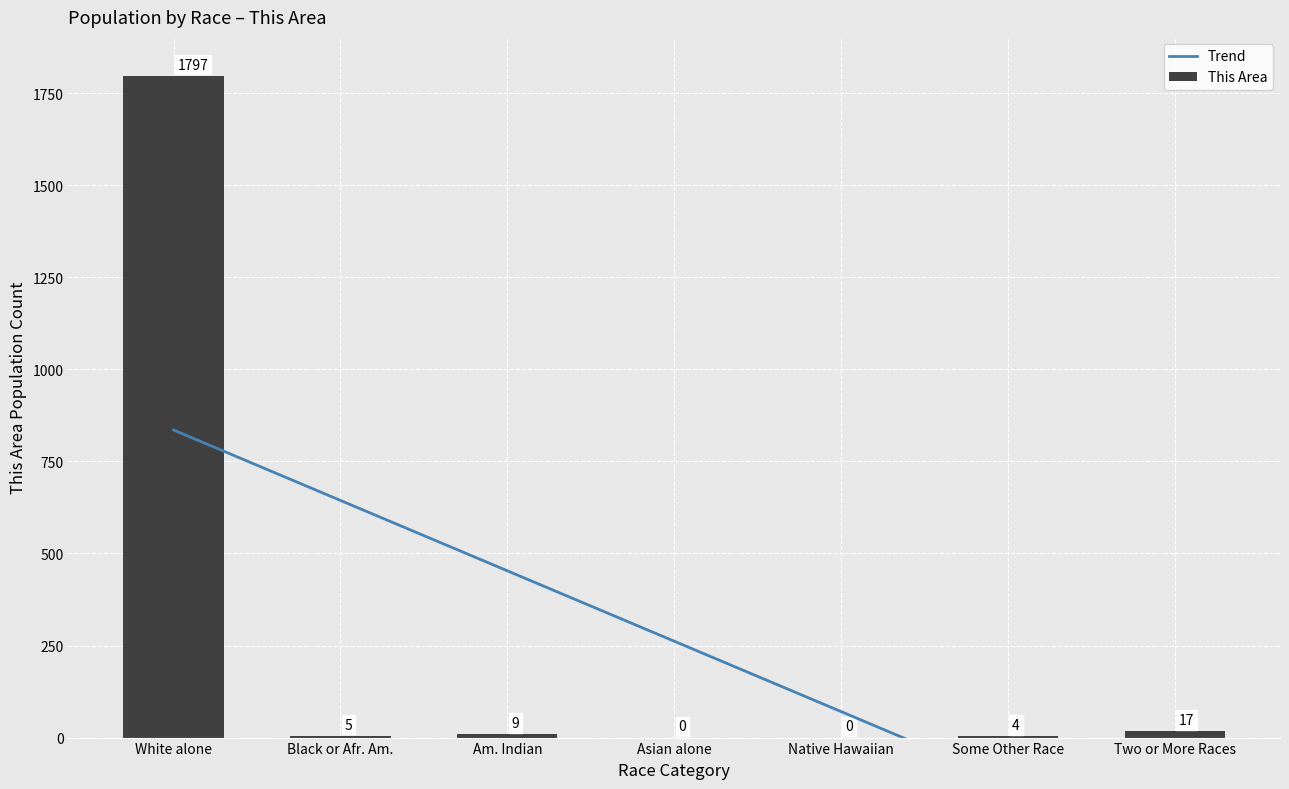

What is the maximum value shown in the chart?

1797.0